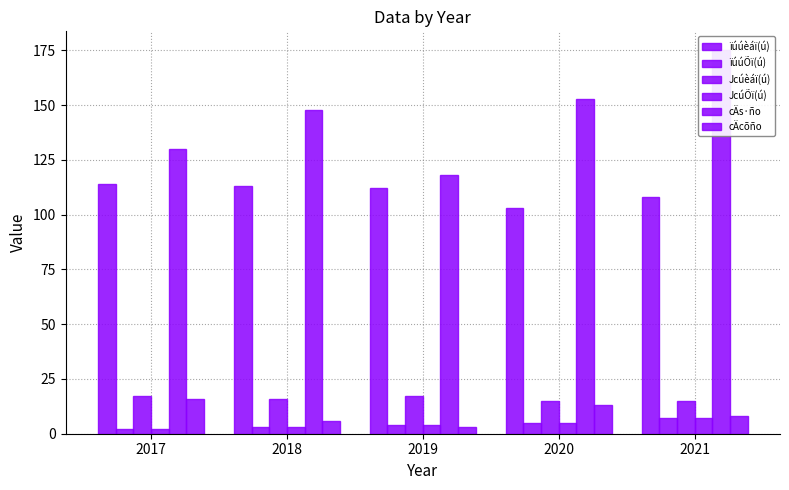

What is the total value across all series at 2019?

258